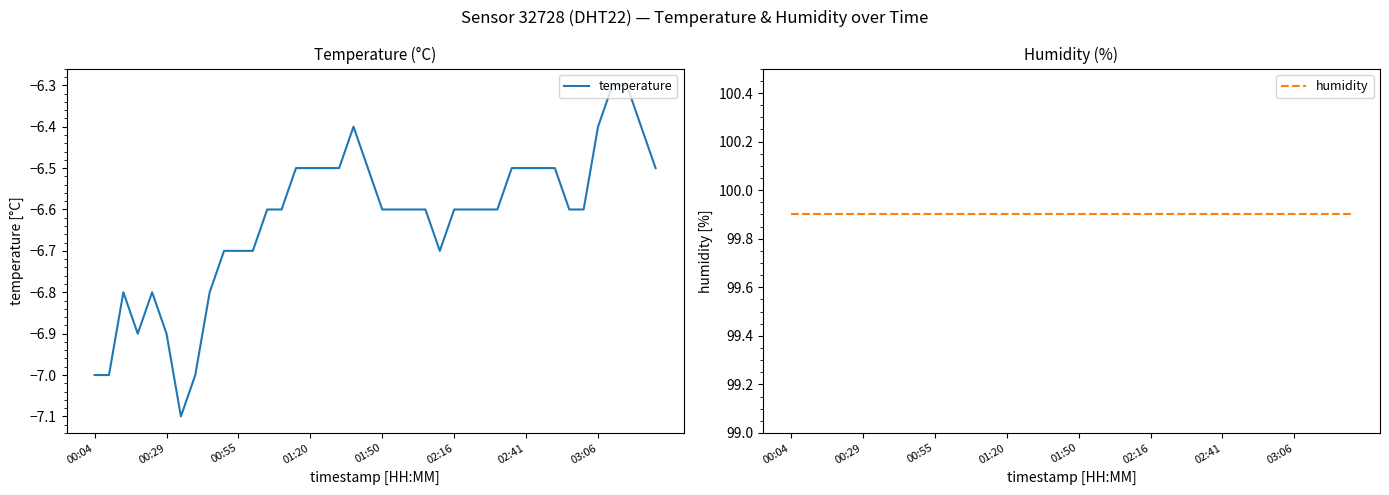

Which series has the largest total across all categories?

humidity